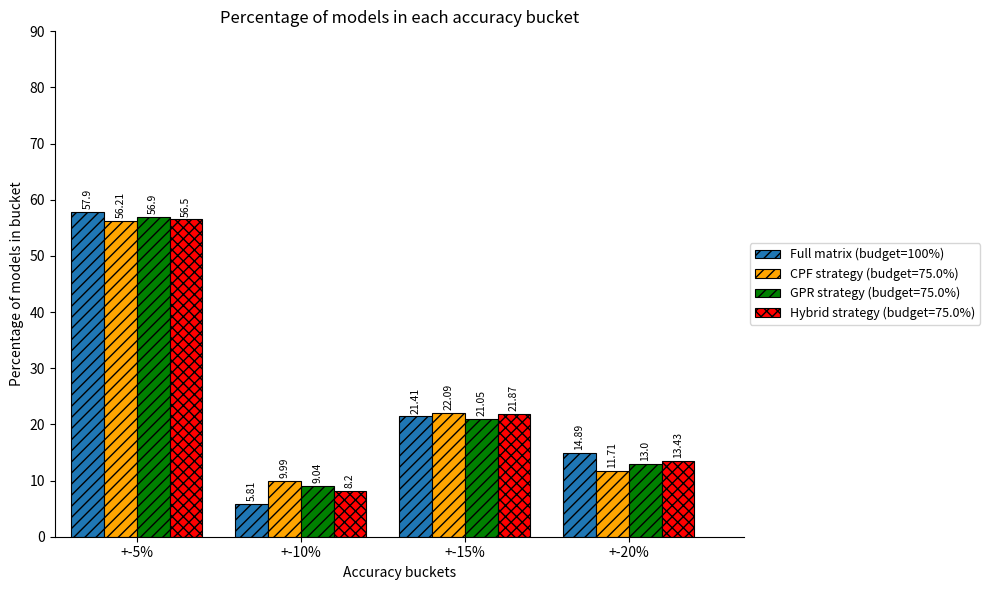

How many categories are shown in the chart?

4